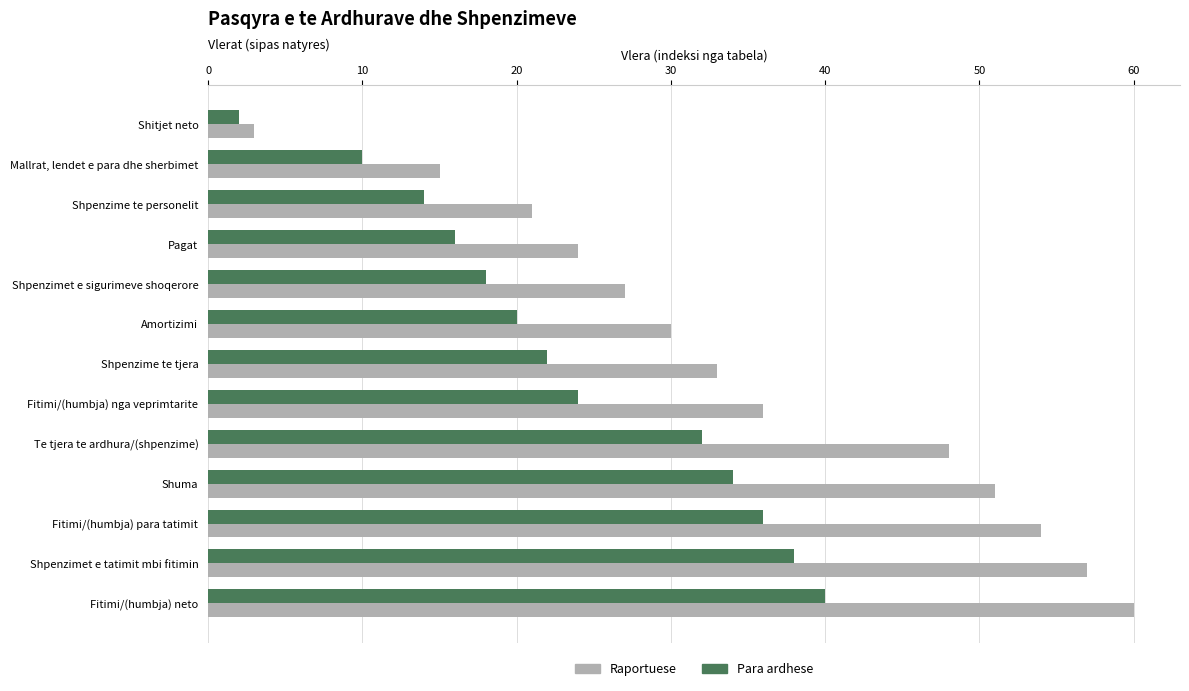

What is the difference between the second highest and second lowest values in the Raportuese series?

42